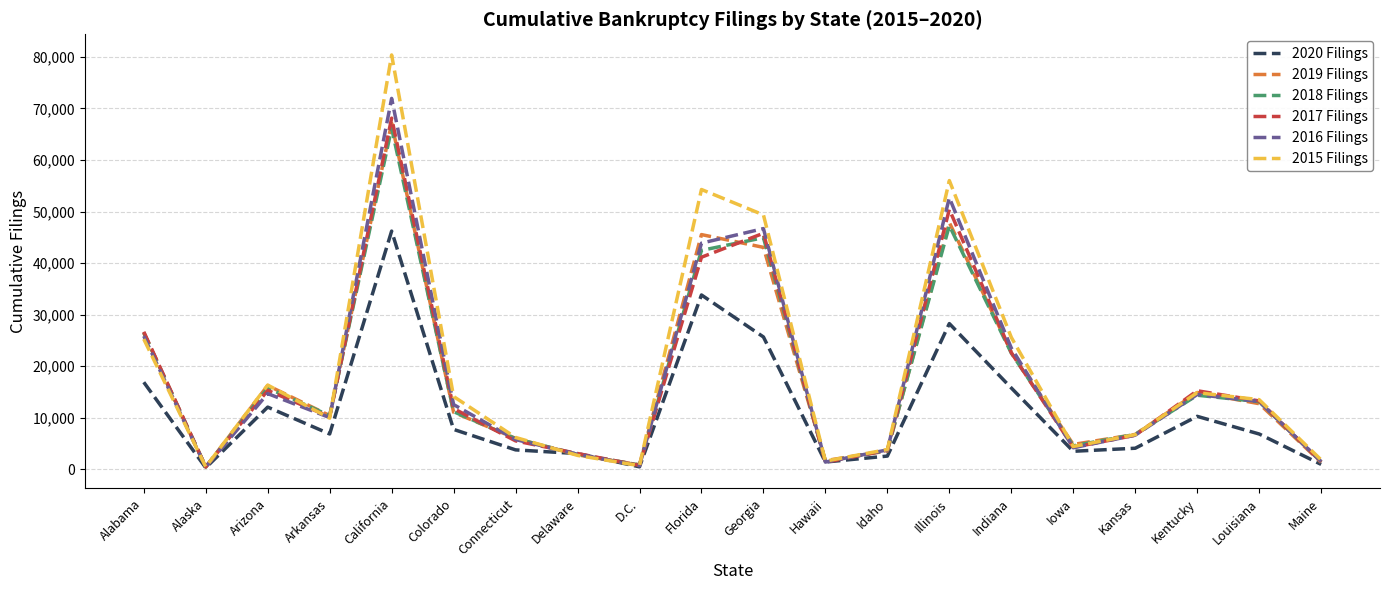

What is the approximate value of 2019 Filings at Iowa, to the nearest 10?

4800